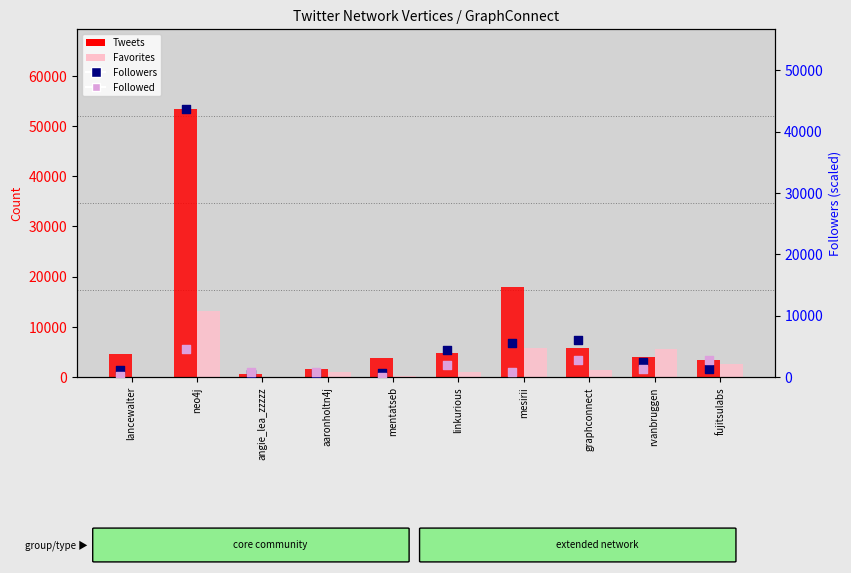

Which series has the widest spread of Y values?

Tweets